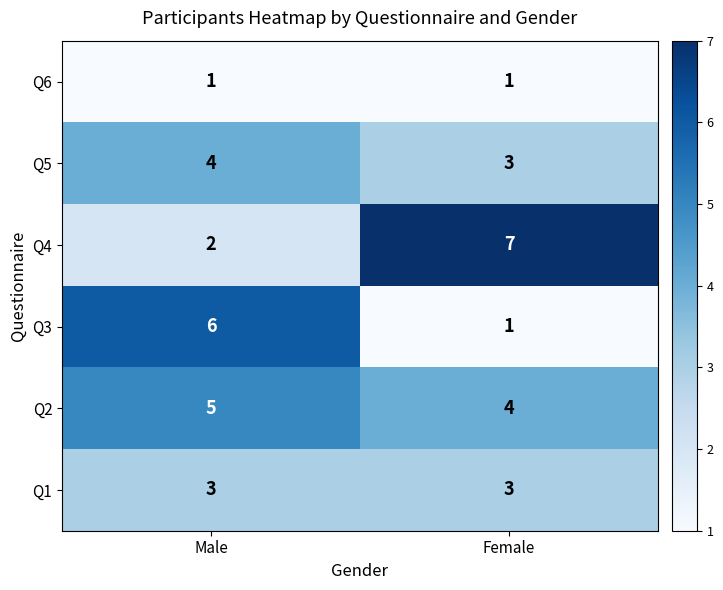

What is the greatest value displayed?

7